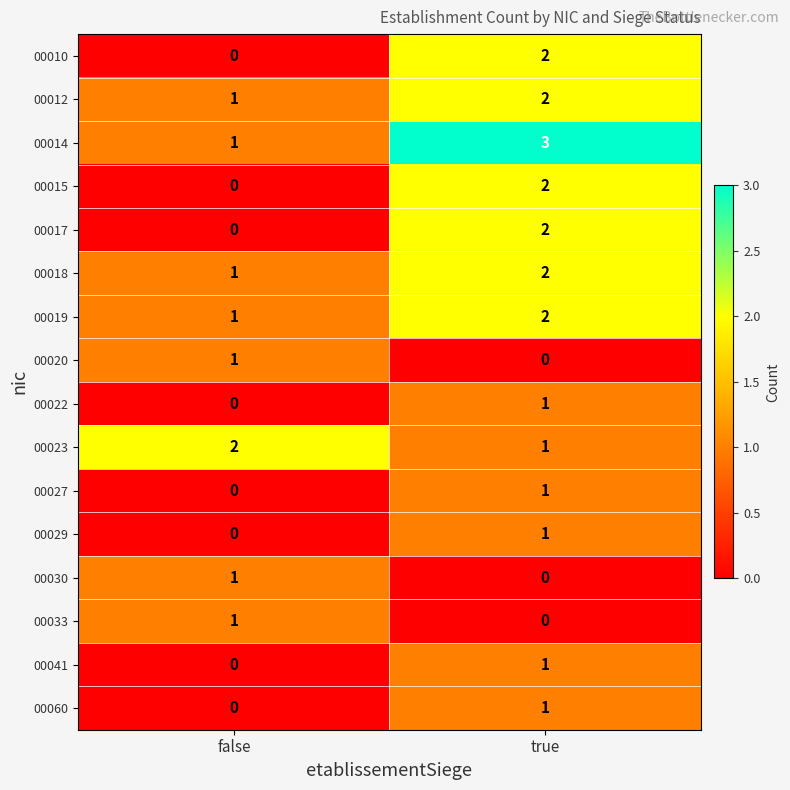

The 00022 series shows 2 at true. True or false?

False